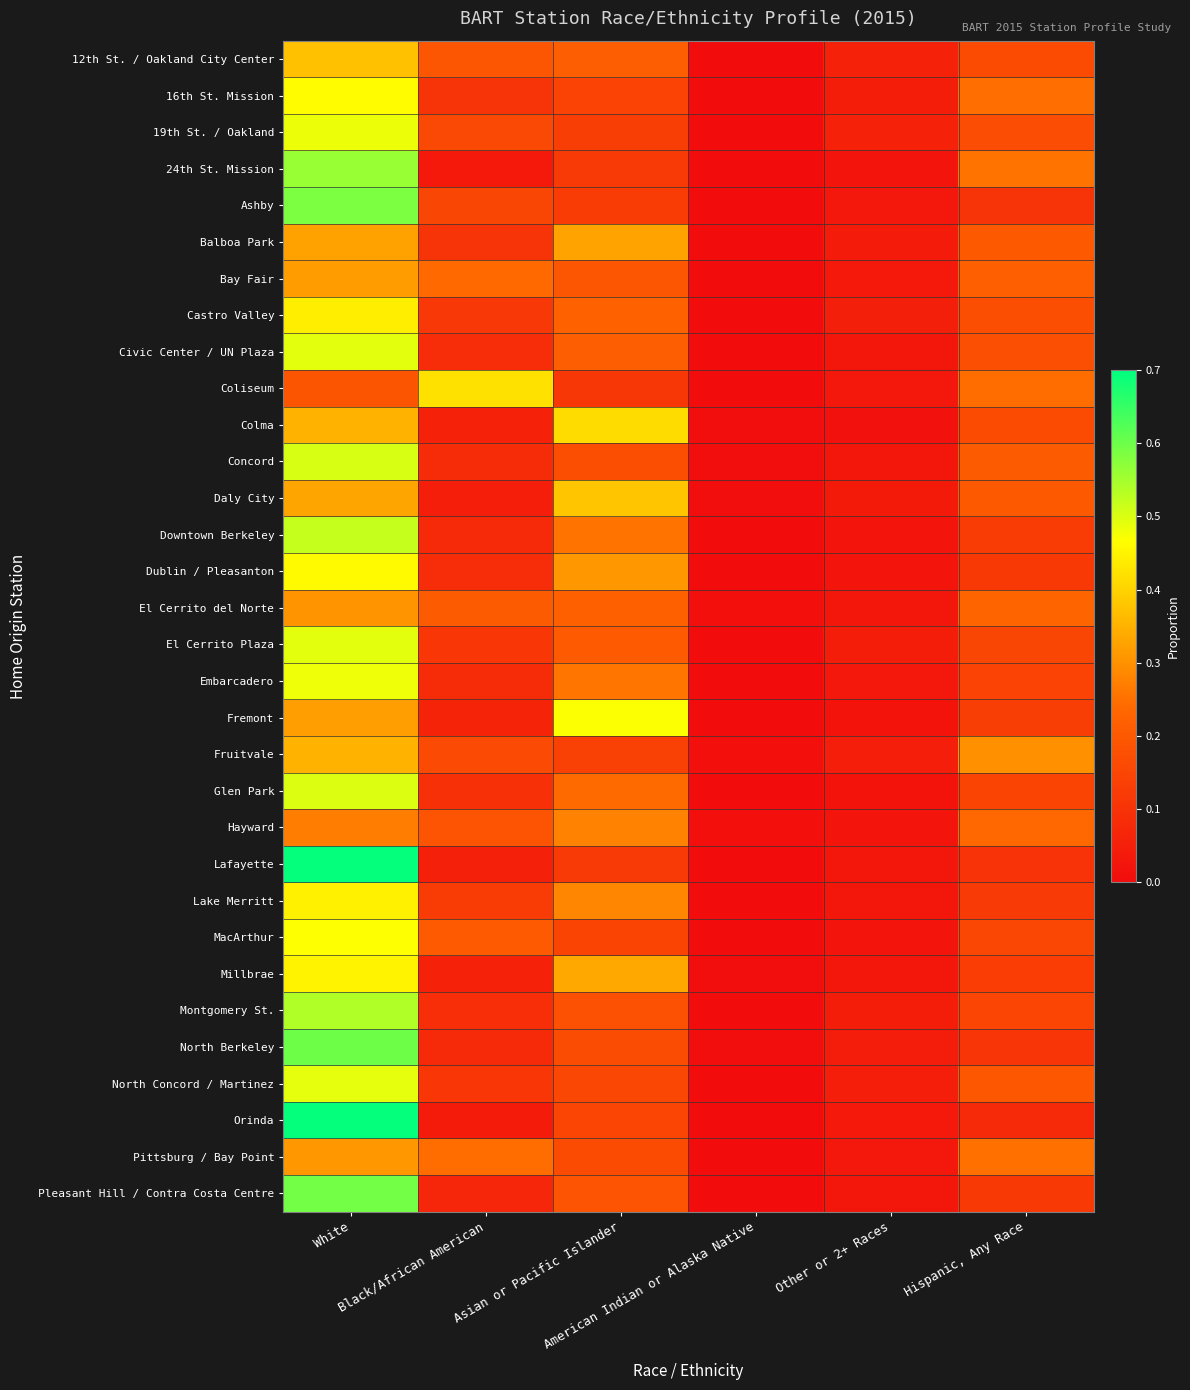

Count the number of categories in the chart.

6